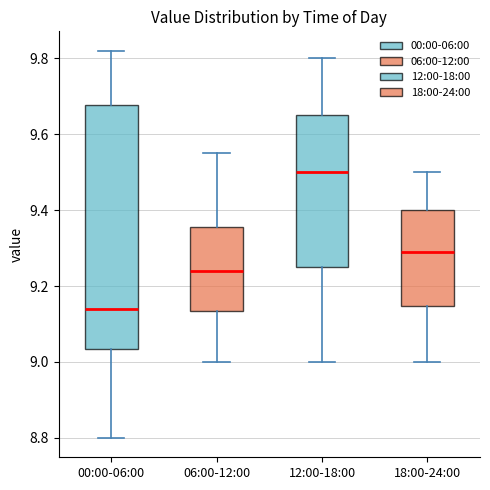

Reading left to right, transcribe this box plot: for each box, give where its median line is, the range the box spans, and where its two whiskers end, as read against the y-axis. The values are not printed on the chart, so give them approximately, as read against the axis.

00:00-06:00: median 9.14, box 9.04 to 9.68, whiskers 8.80 to 9.82
06:00-12:00: median 9.24, box 9.14 to 9.36, whiskers 9.00 to 9.56
12:00-18:00: median 9.50, box 9.26 to 9.66, whiskers 9.00 to 9.80
18:00-24:00: median 9.30, box 9.14 to 9.40, whiskers 9.00 to 9.50